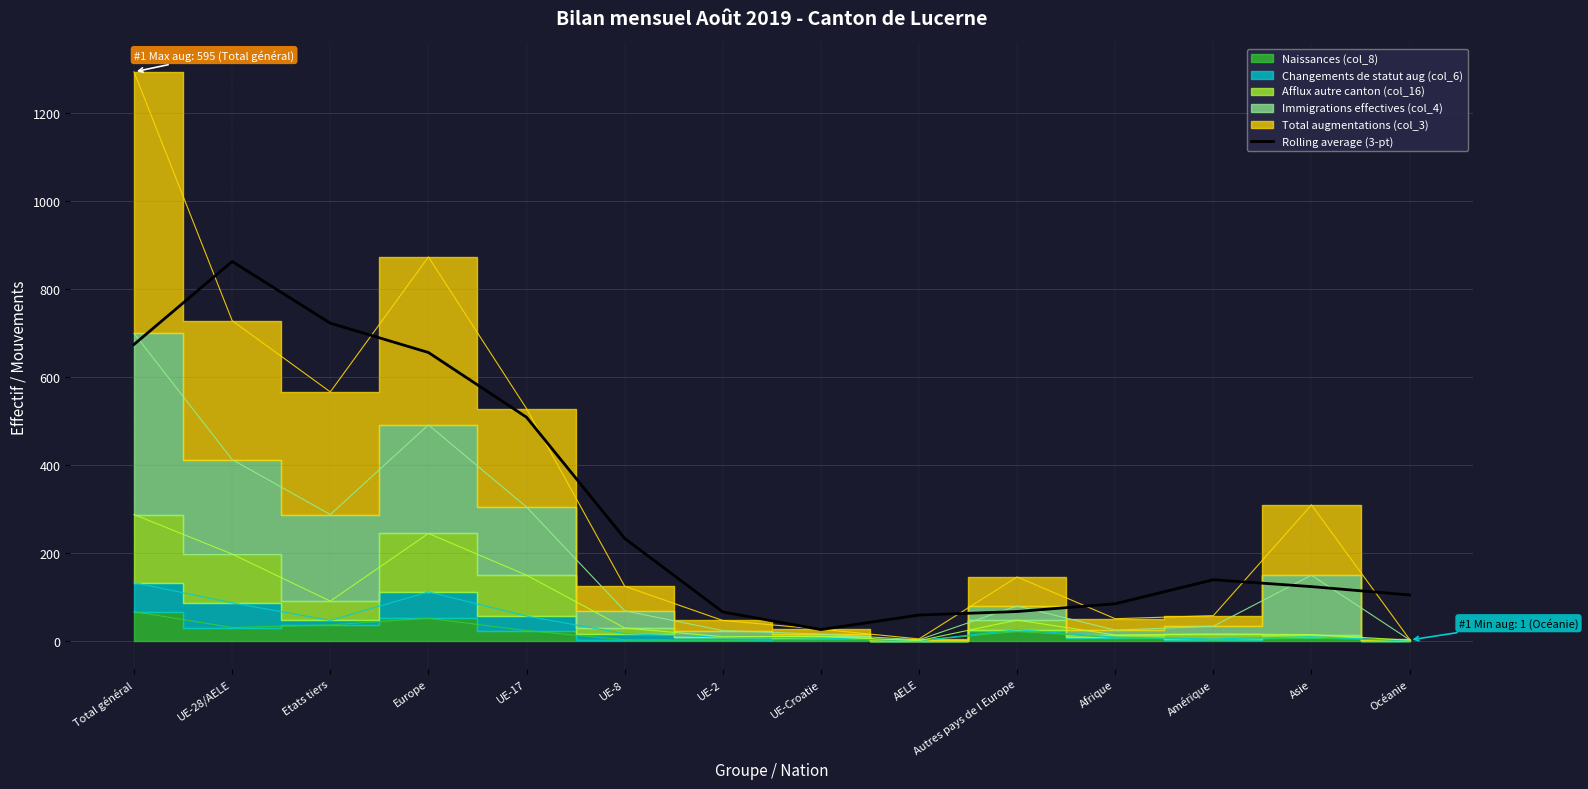

Where is Rolling average (3-pt) nearest to the value 444?

UE-17